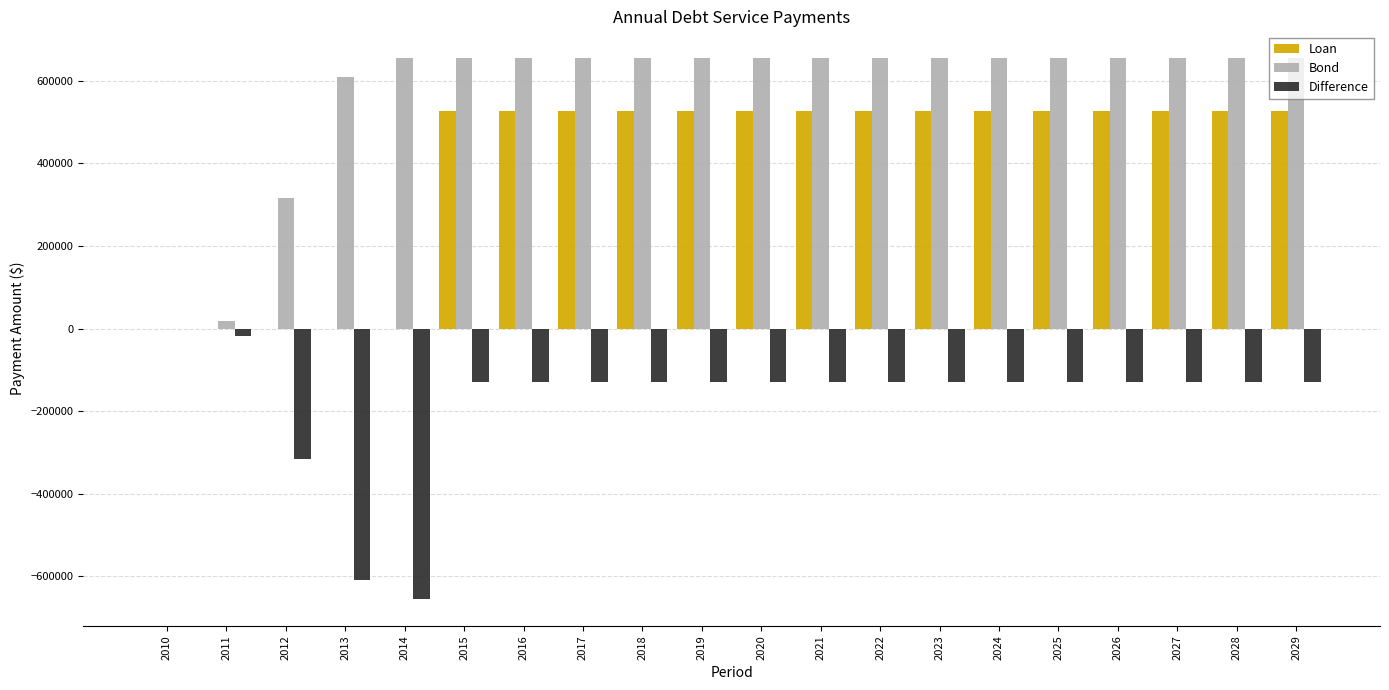

Which series has the largest total across all categories?

Bond